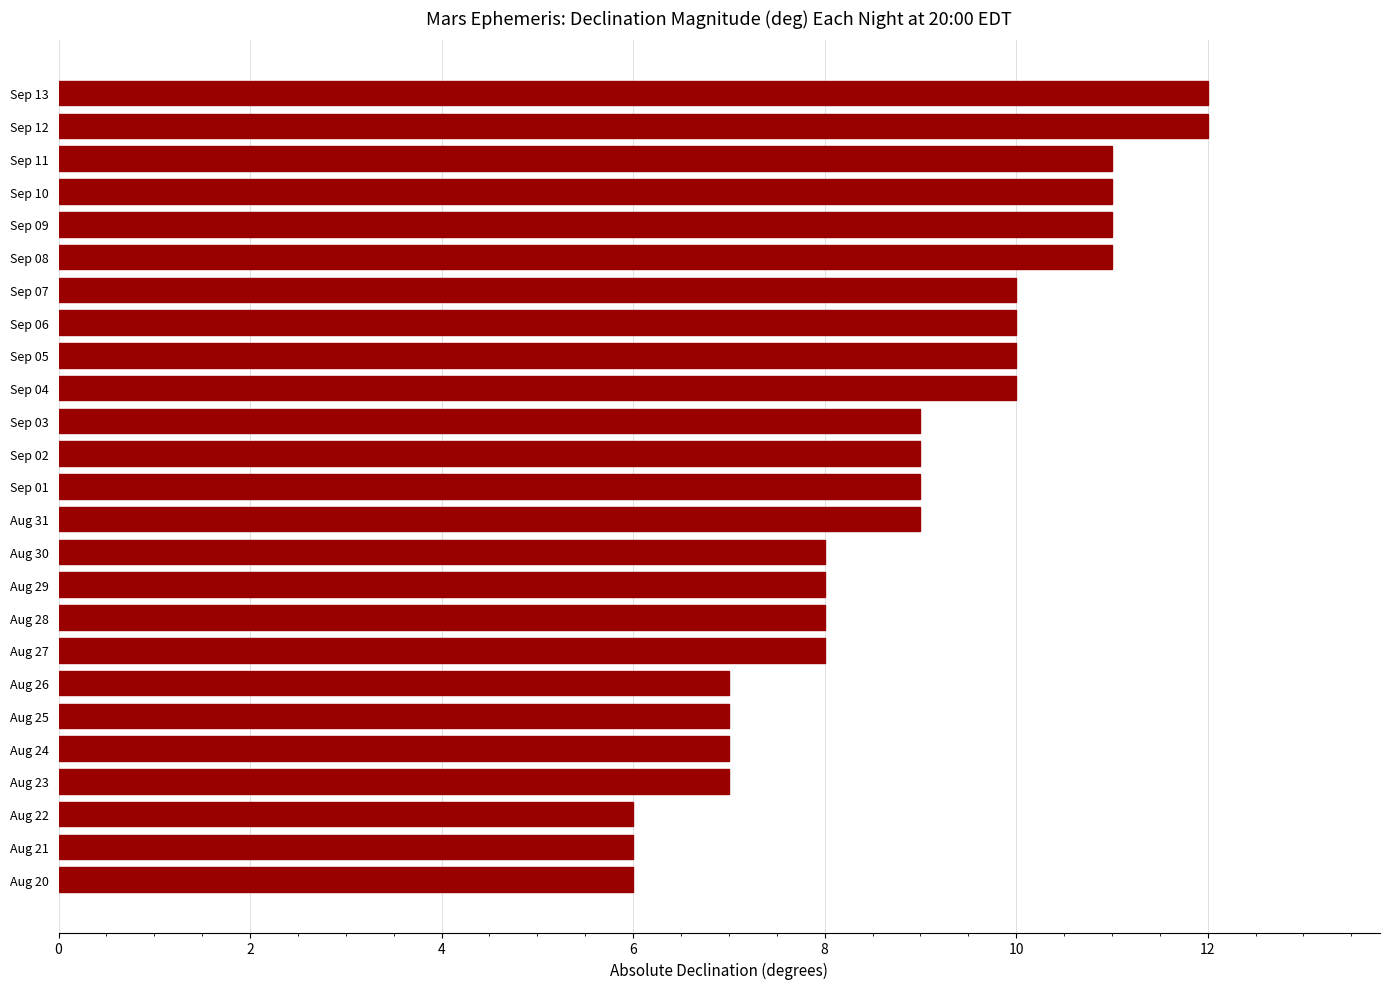

How many values are between 7 and 10?

16